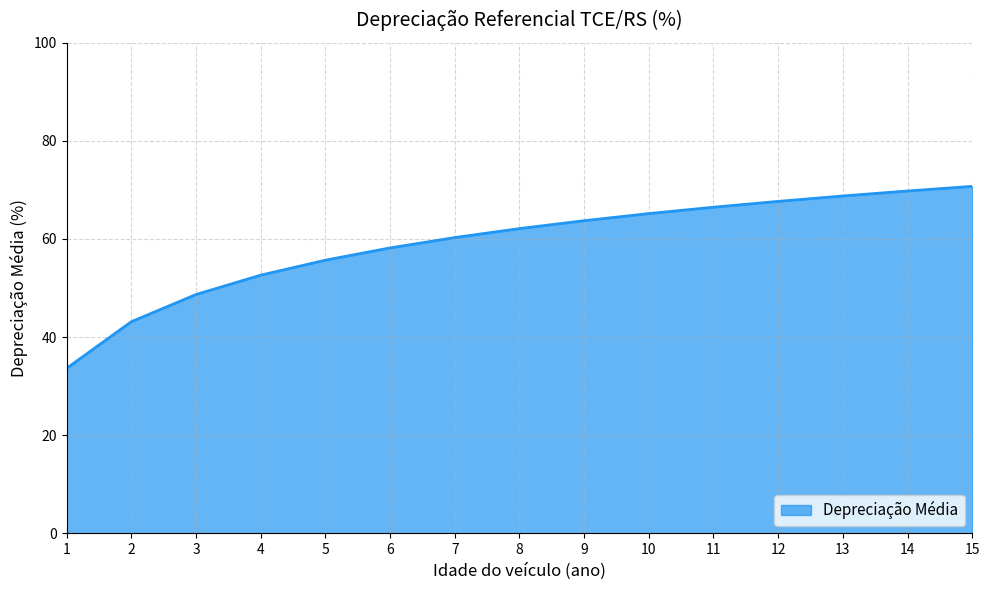

List the labels in order of value, smallest first.

1, 2, 3, 4, 5, 6, 7, 8, 9, 10, 11, 12, 13, 14, 15